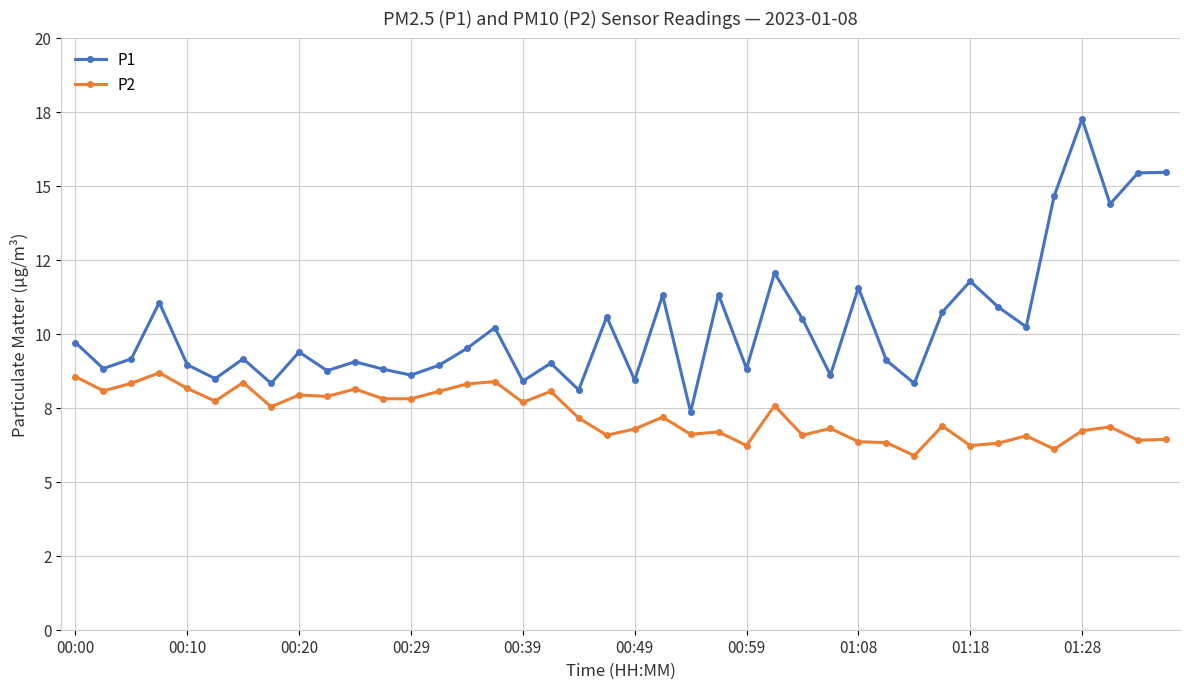

What is the maximum value for P2?

8.7